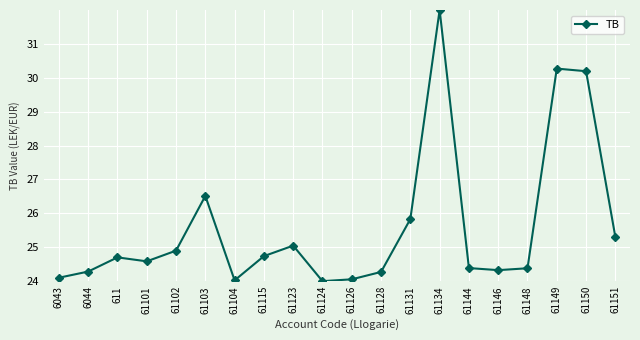

What value does the data have at 61103?

26.5